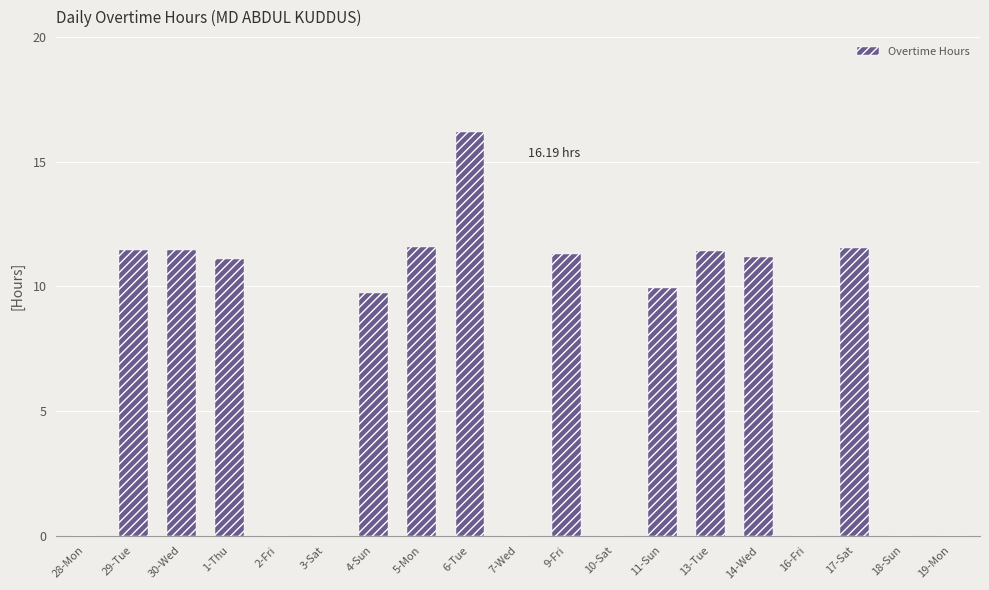

How many data points does each series have?

19